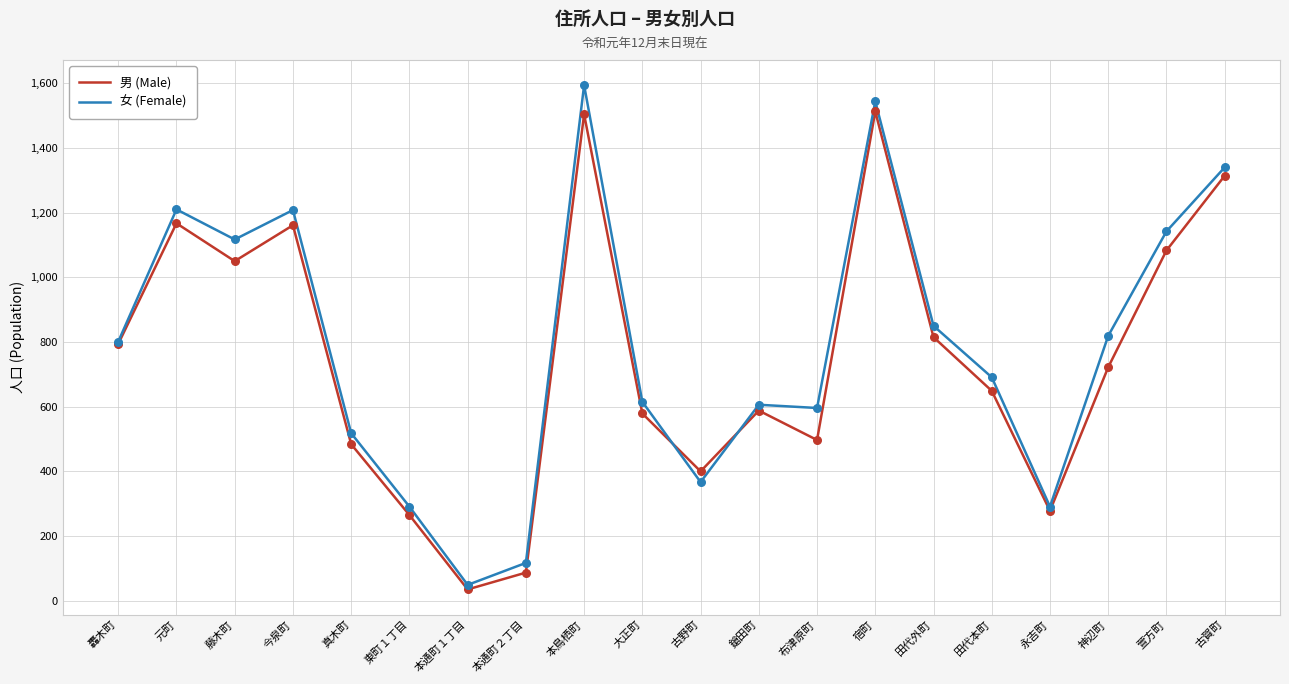

What are all the series names shown in the legend?

男 (Male), 女 (Female)